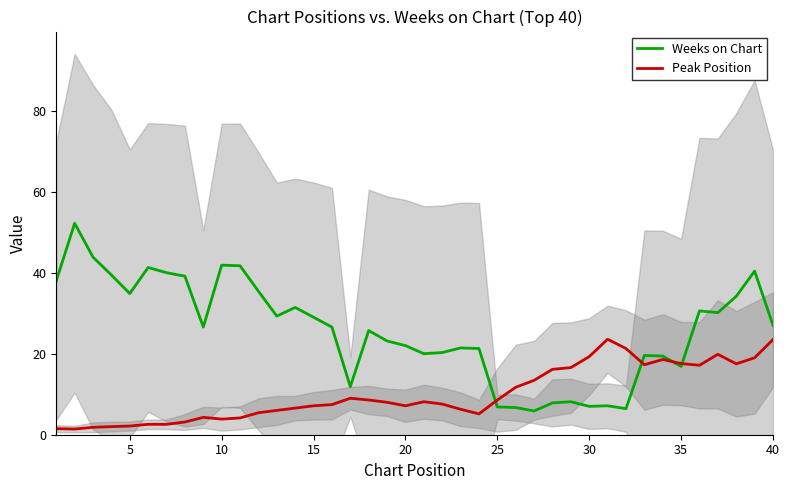

The Peak Position series shows 7.1 at 15. True or false?

True